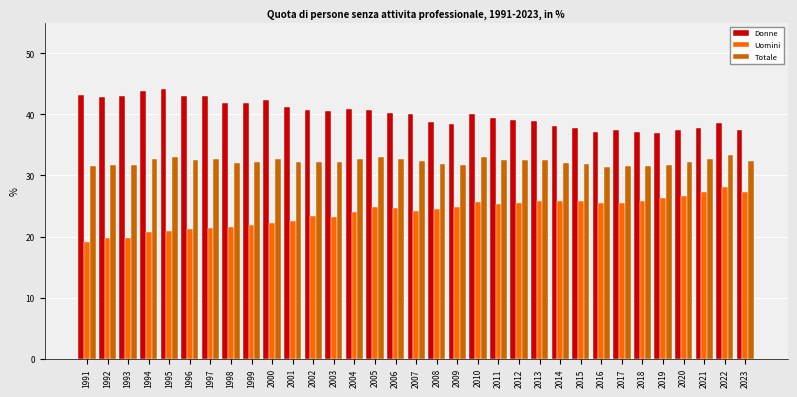

List the series in order of their overall mean, highest first.

Donne, Totale, Uomini